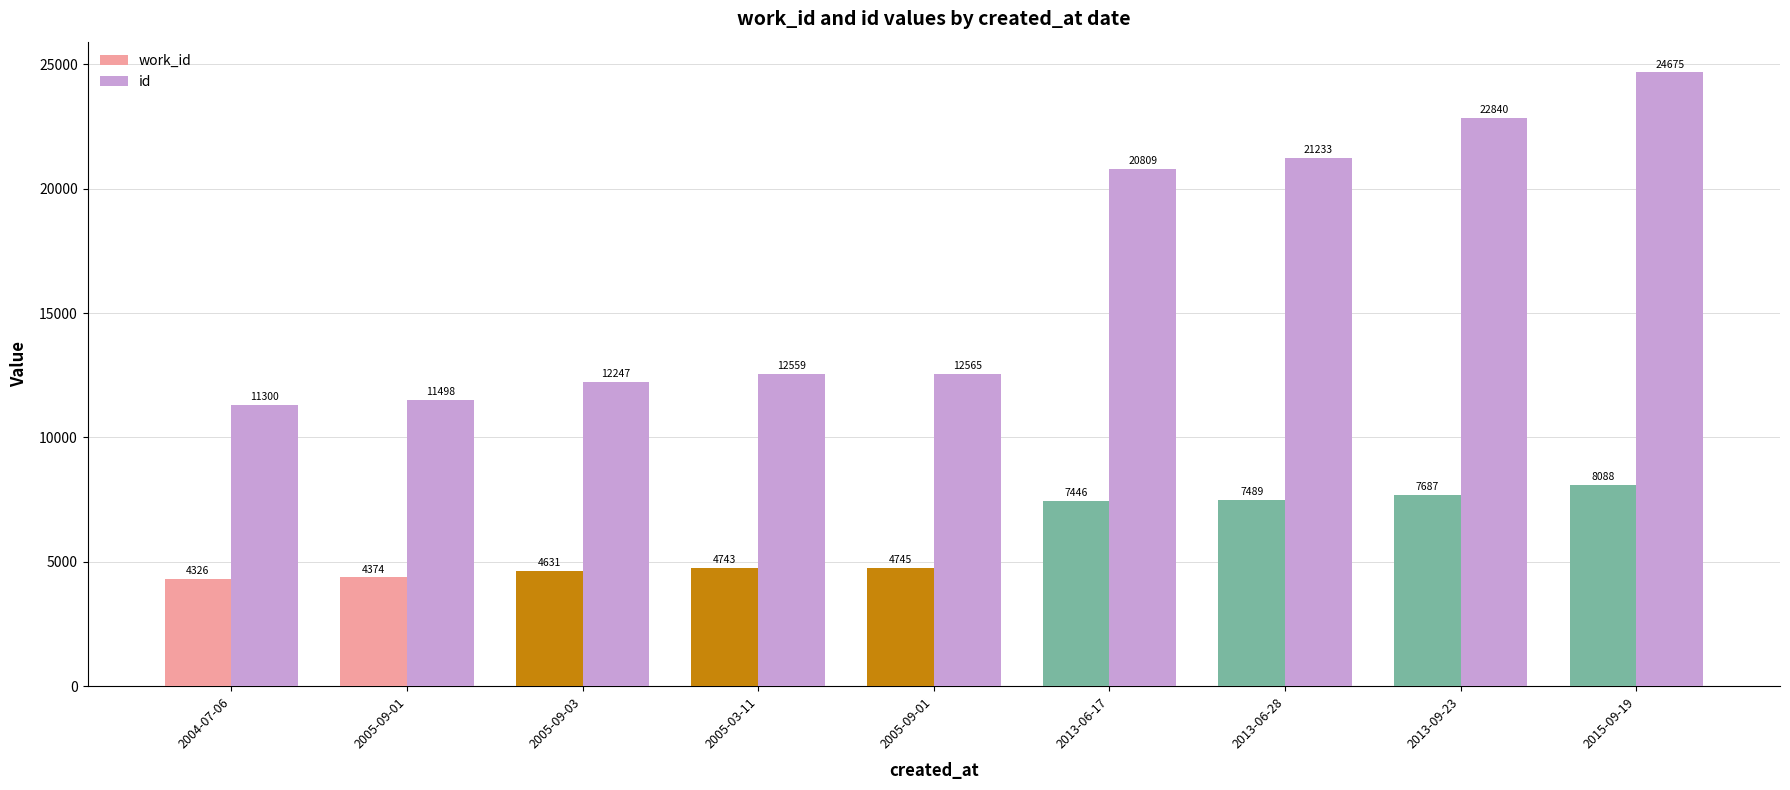

How many groups of bars are there?

9